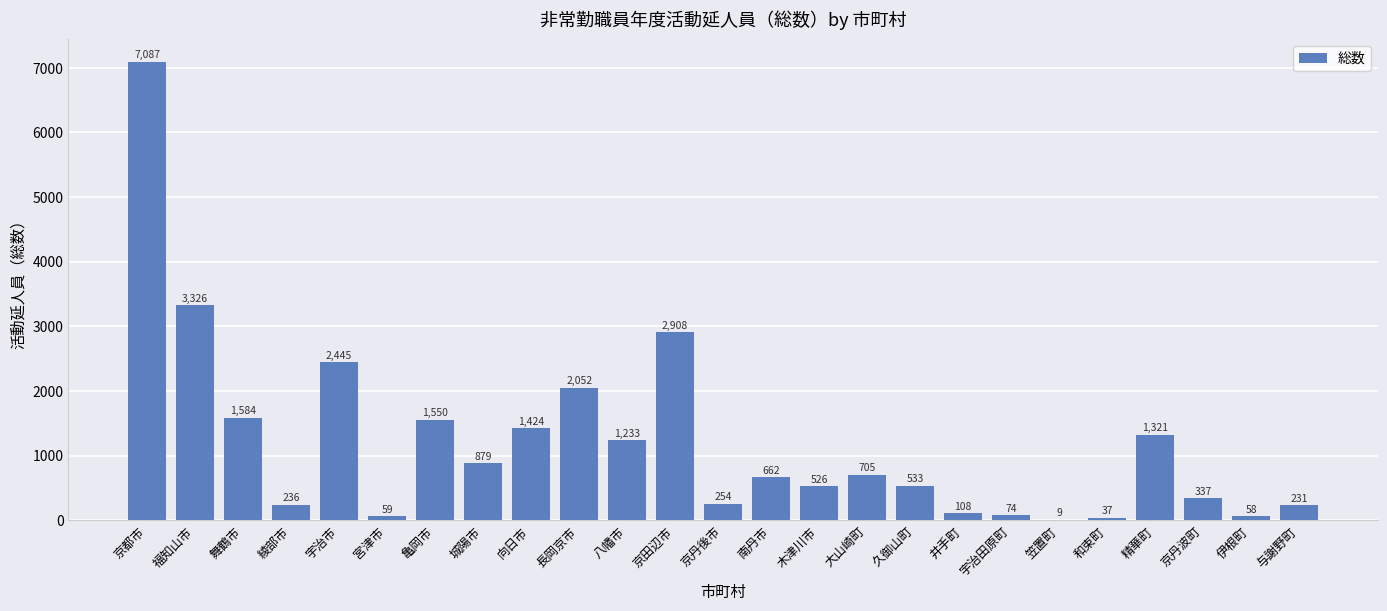

Reading left to right, transcribe all the data shown in this chart.

7087	3326	1584	236	2445	59	1550	879	1424	2052	1233	2908	254	662	526	705	533	108	74	9	37	1321	337	58	231